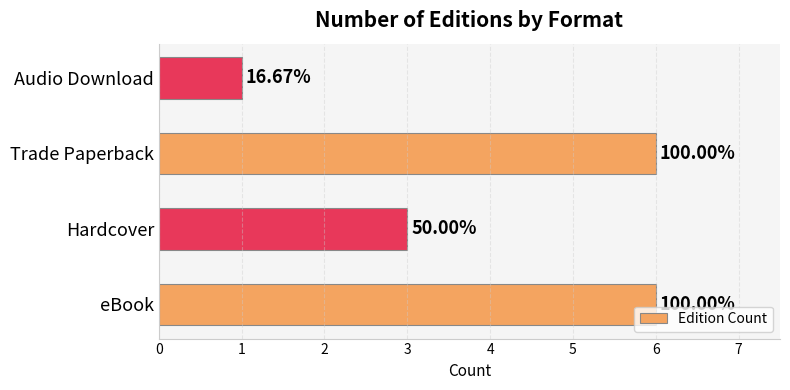

How many bars are there in total?

4